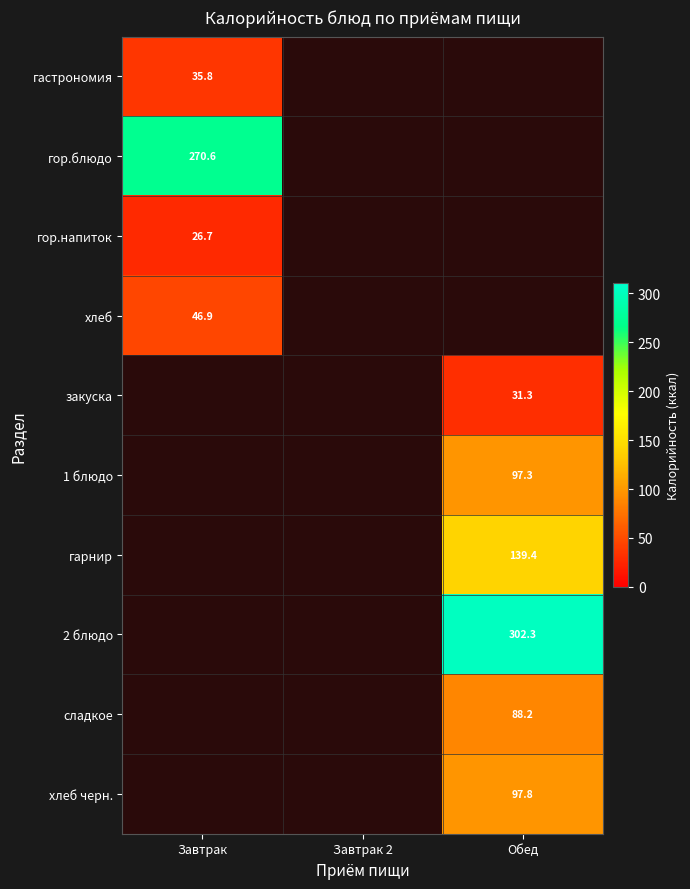

What is the greatest value displayed?

302.3